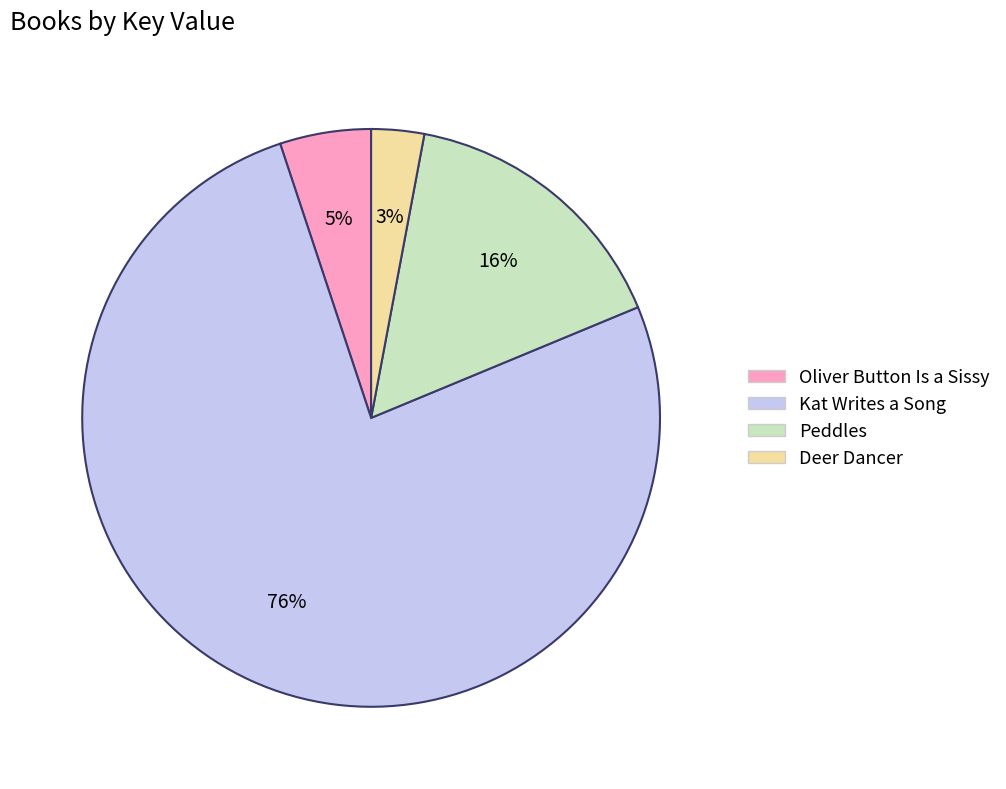

To the nearest percent, what is the difference between the largest and smallest slice percentages?

73%